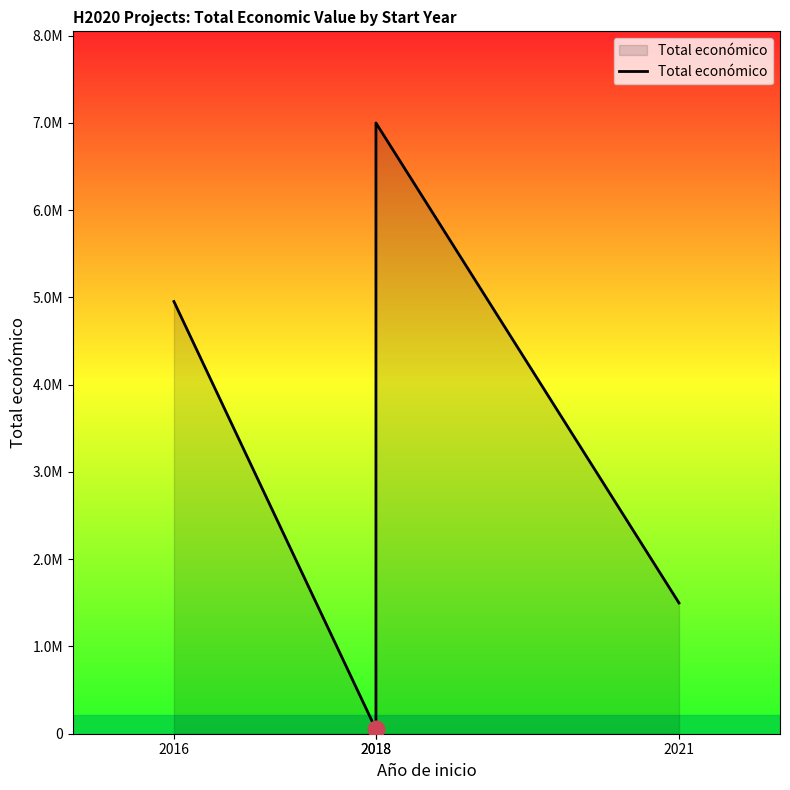

Where is the first local maximum?

2018